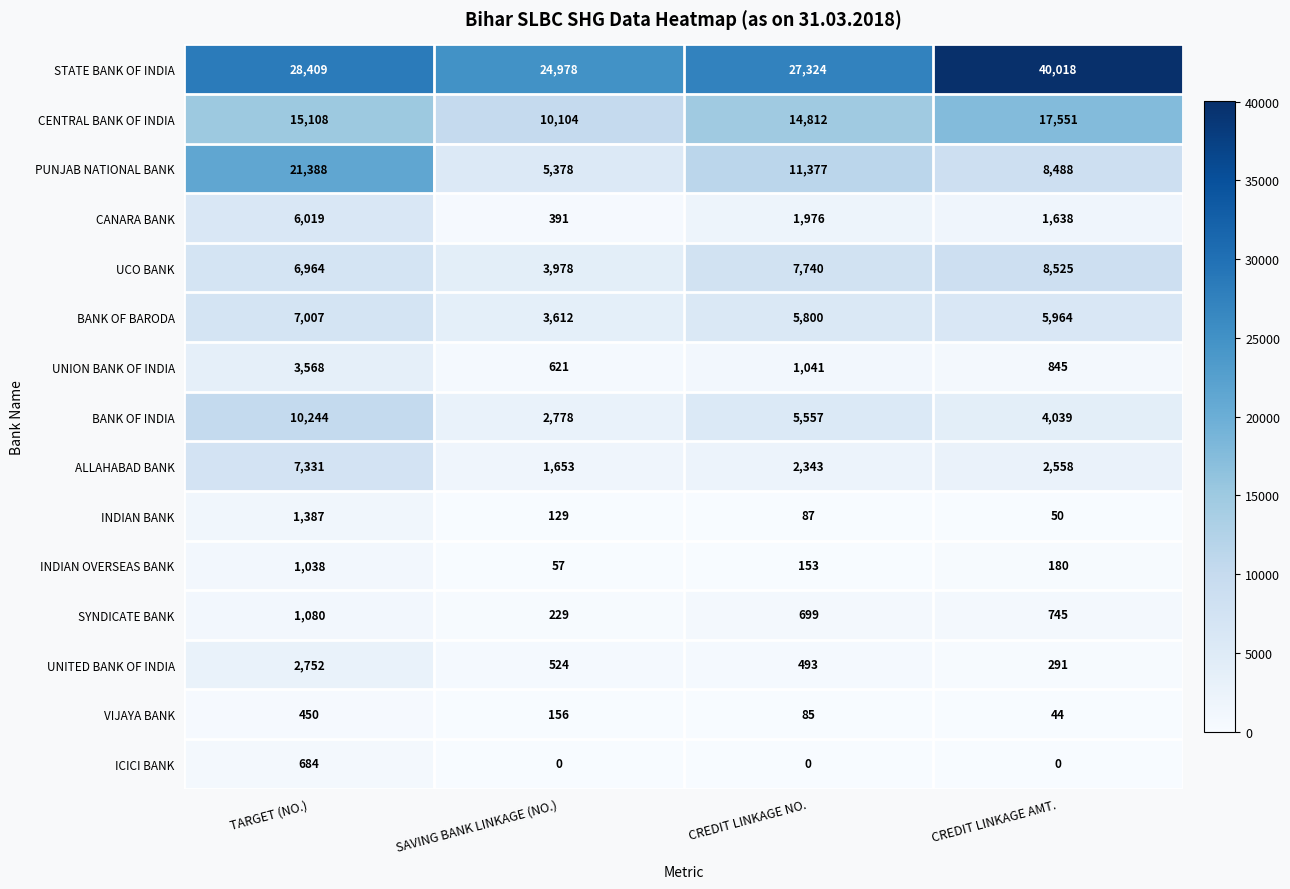

What is the sum of the BANK OF BARODA values at SAVING BANK LINKAGE (NO.) and CREDIT LINKAGE AMT.?

9576